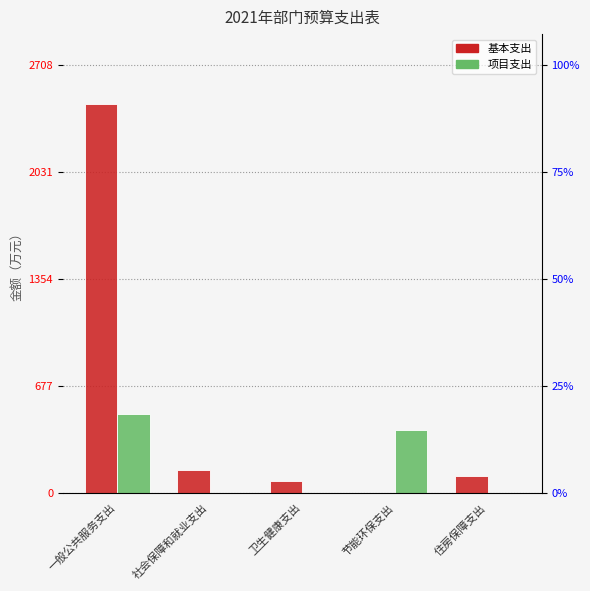

Is it true that 基本支出 equals -1256.4 at 节能环保支出?

False